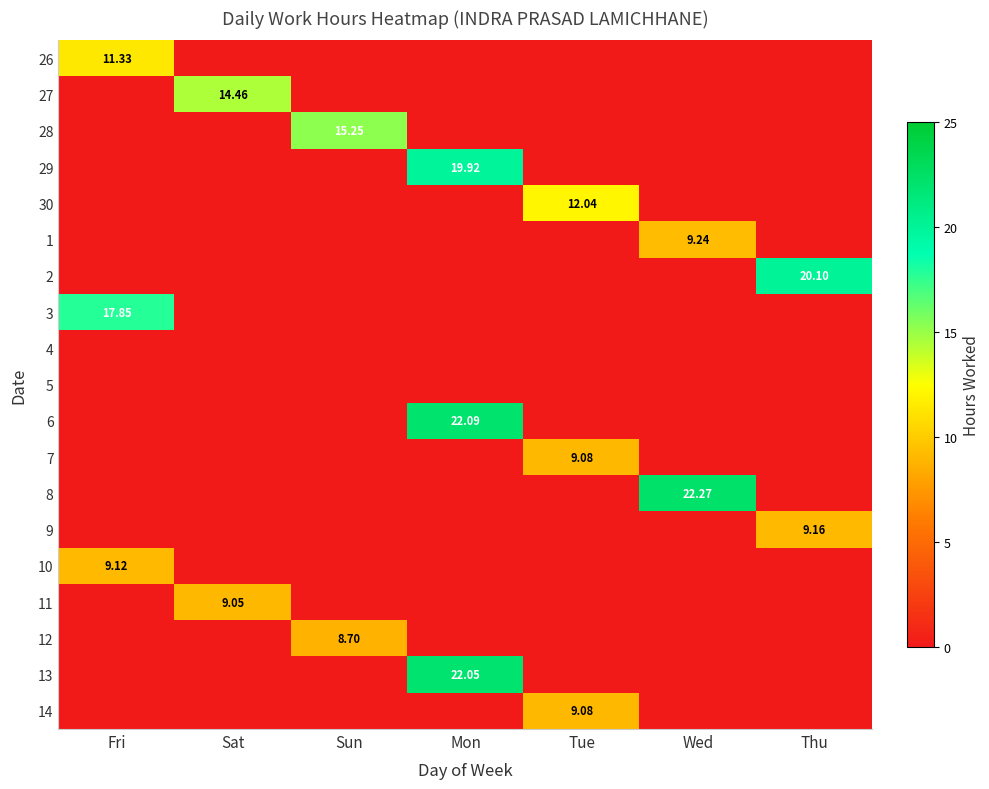

What is the greatest value displayed?

22.3